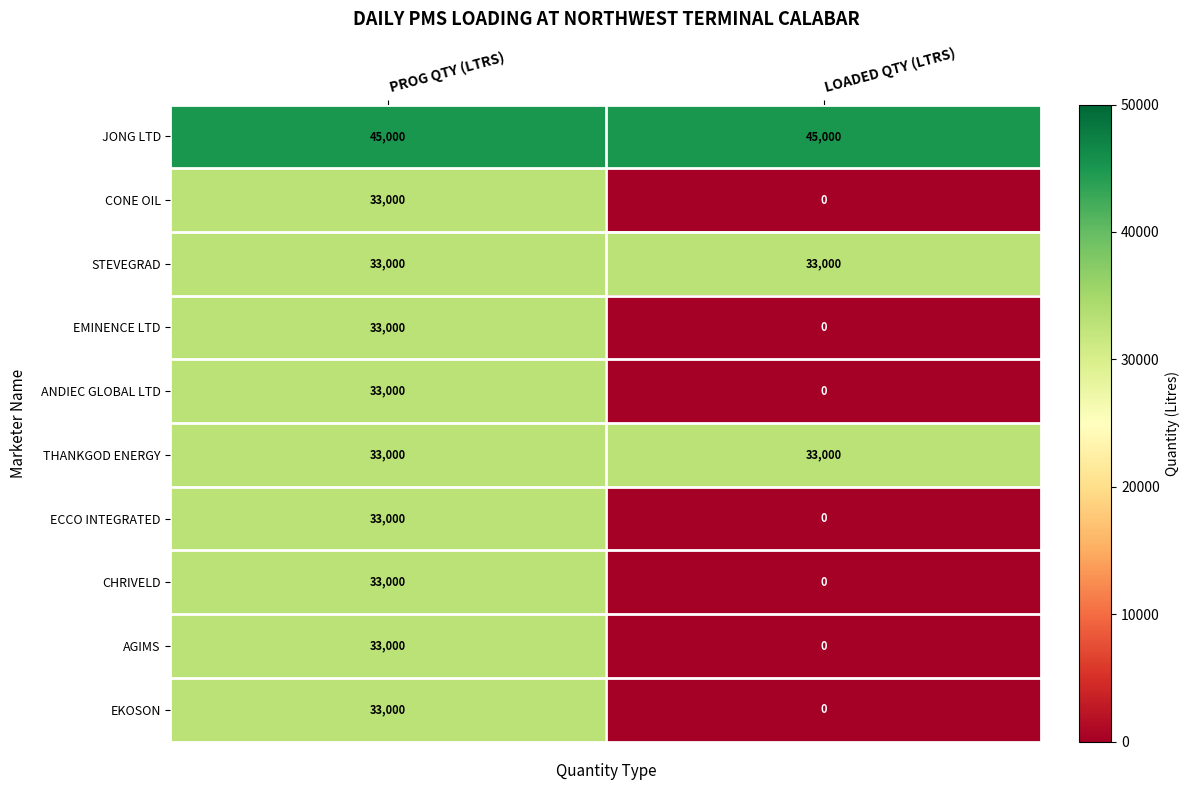

At which category is the sum across all series the highest?

PROG QTY (LTRS)